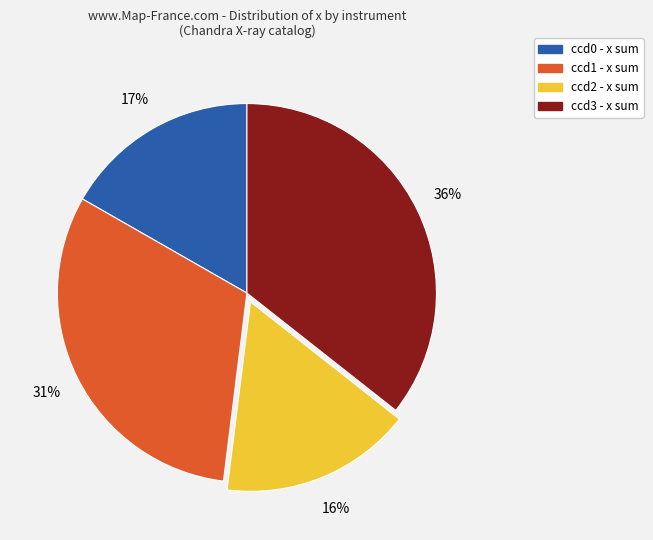

Count the number of slices in the pie.

4